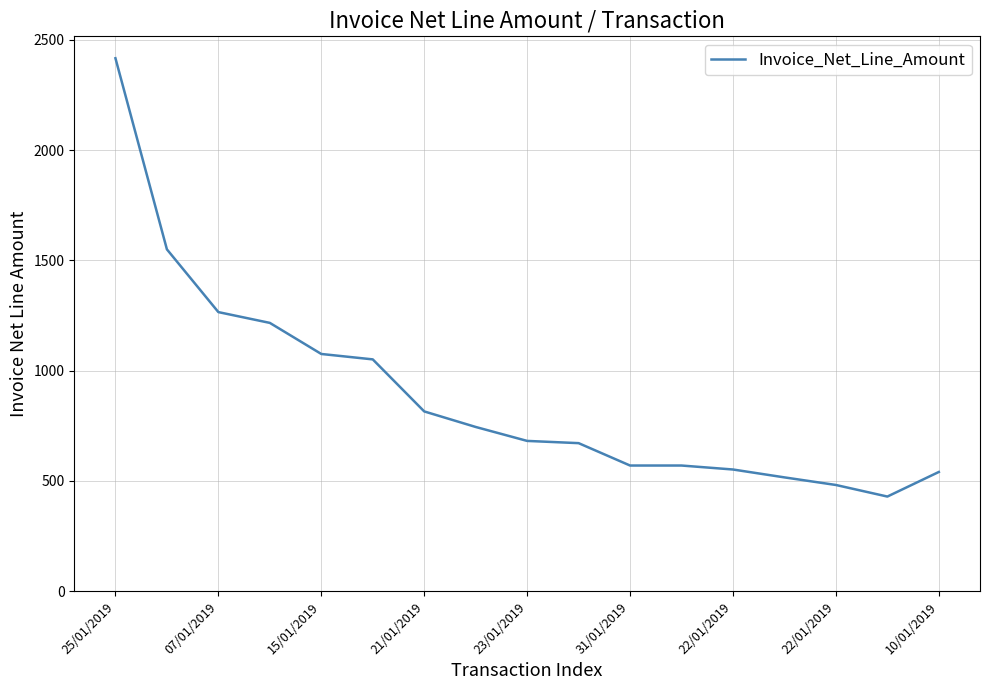

What is the difference between the maximum and minimum values?

1987.8